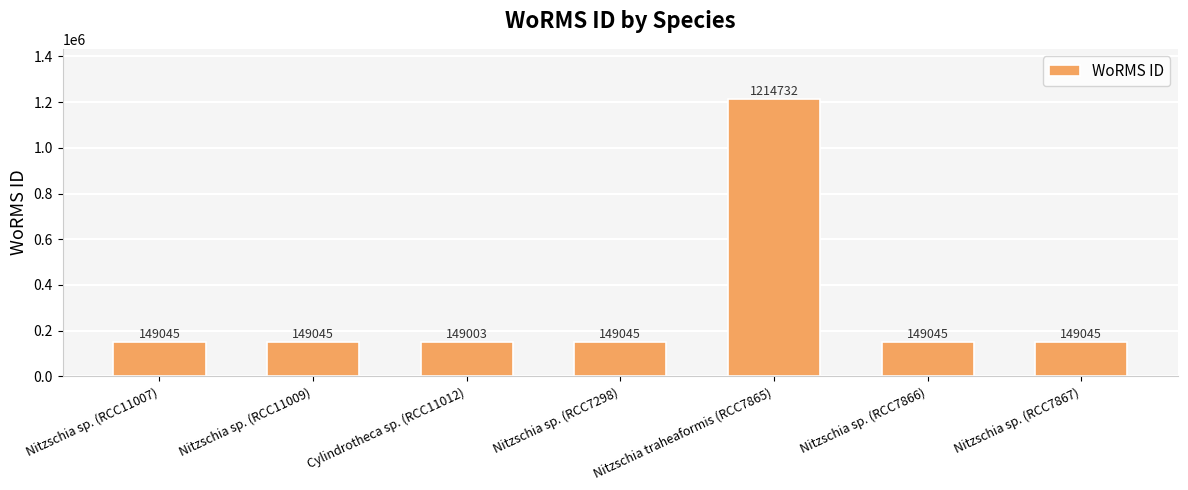

What is the maximum value shown in the chart?

1214732